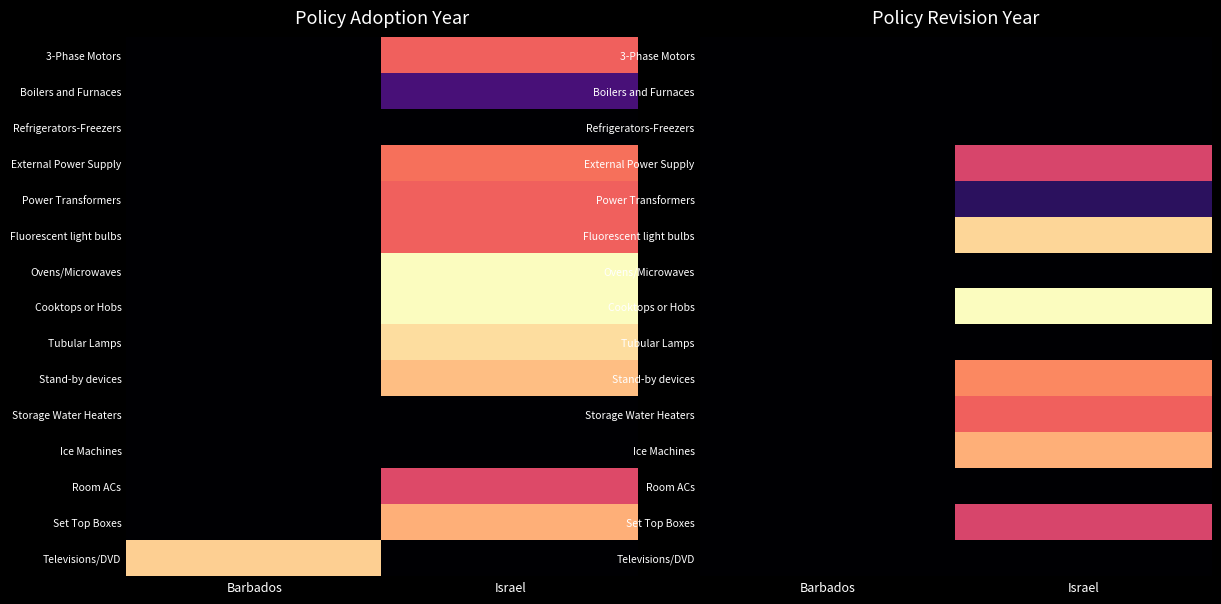

List the series in order of their peak value, highest first.

Cooktops or Hobs, Fluorescent light bulbs, Ice Machines, Stand-by devices, Storage Water Heaters, External Power Supply, Set Top Boxes, Power Transformers, 3-Phase Motors, Boilers and Furnaces, Refrigerators-Freezers, Ovens/Microwaves, Tubular Lamps, Room ACs, Televisions/DVD